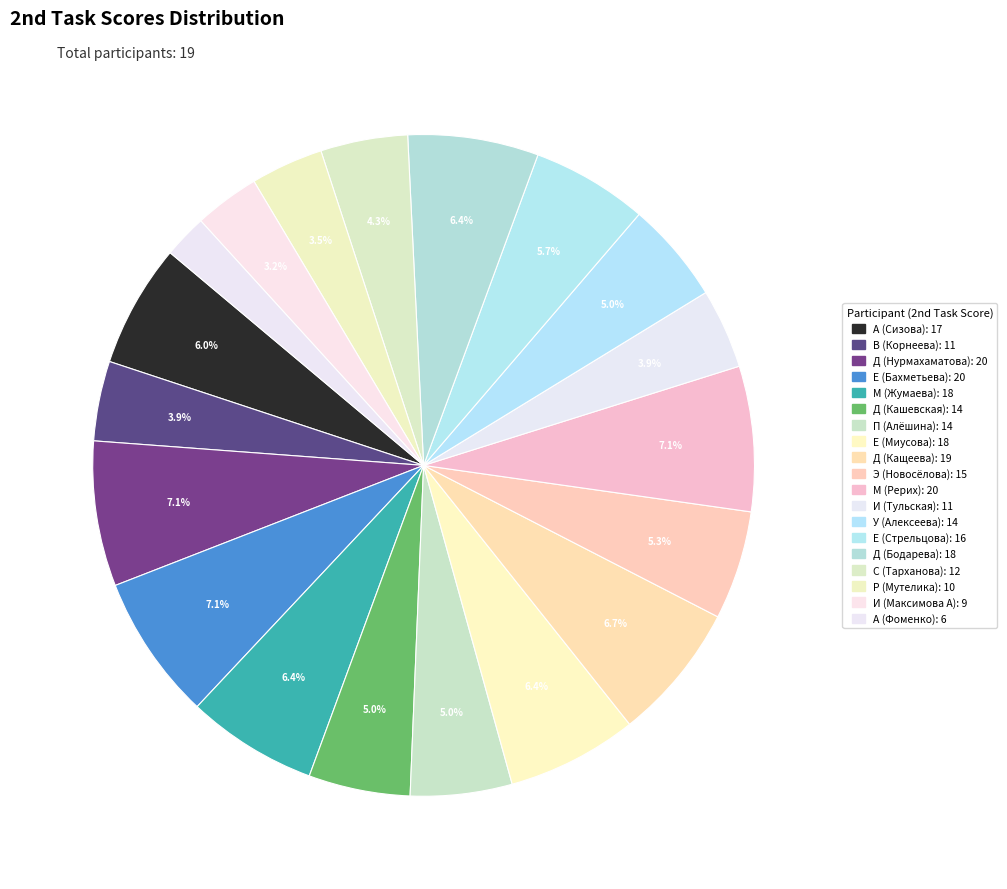

Count the number of slices in the pie.

19